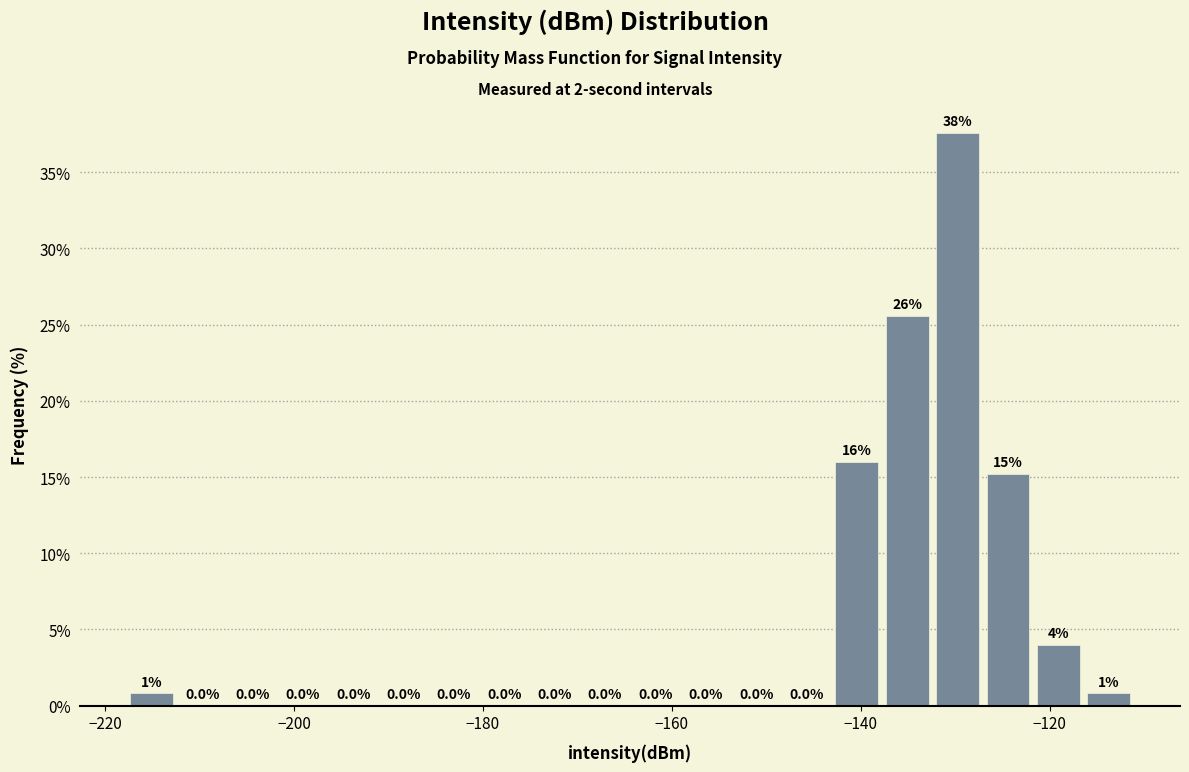

Around what value on the x-axis is the tallest bar? Give the approximate position of its centre, as read against the axis.

-130